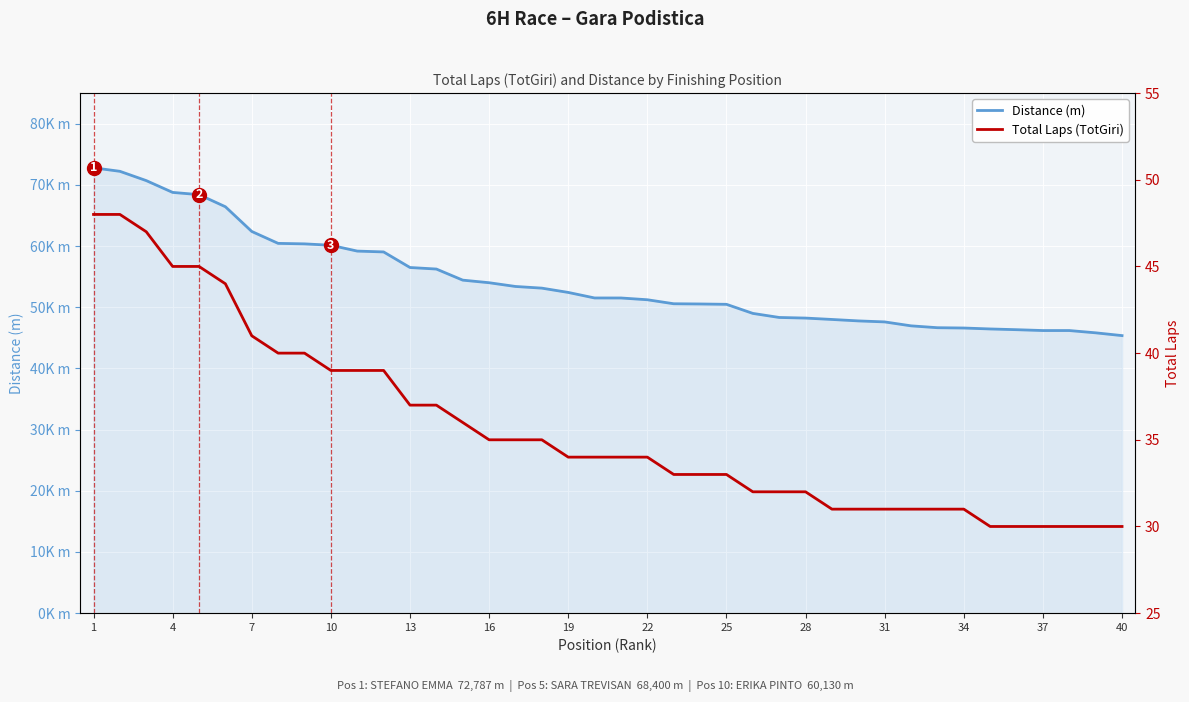

What are all the series names shown in the legend?

Distance (m), Total Laps (TotGiri)